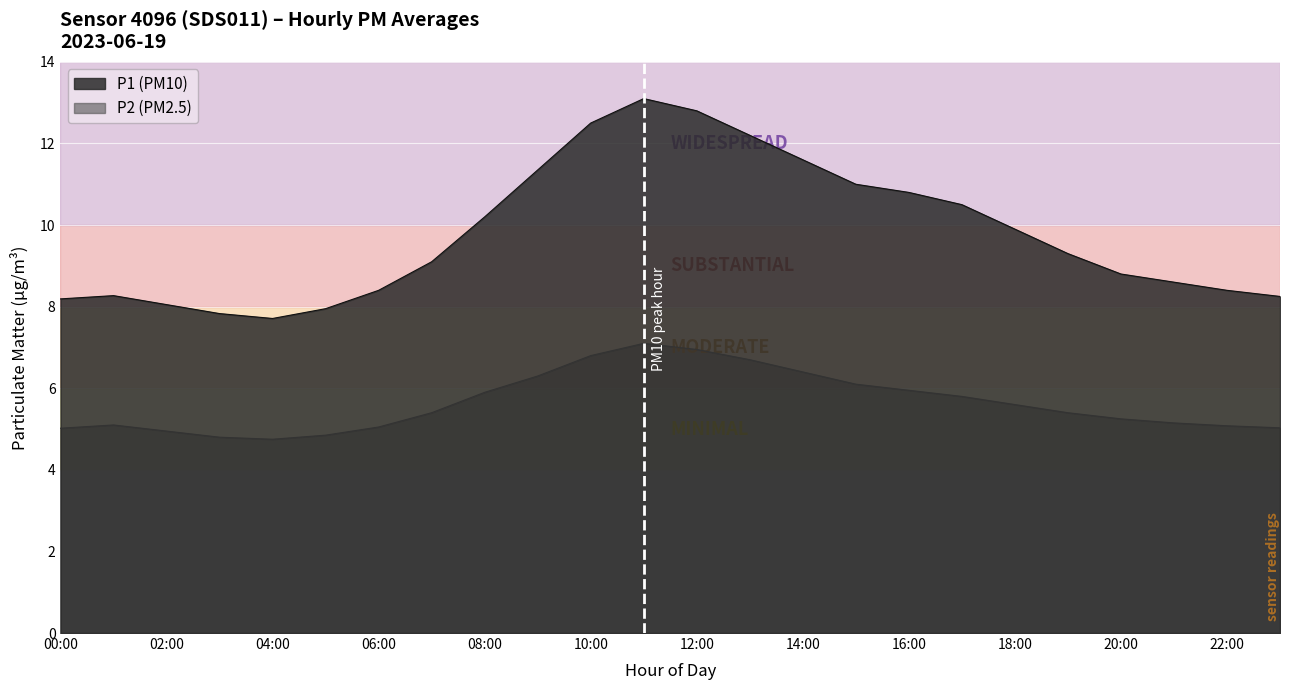

Between 17:00 and 03:00, which is larger?

17:00